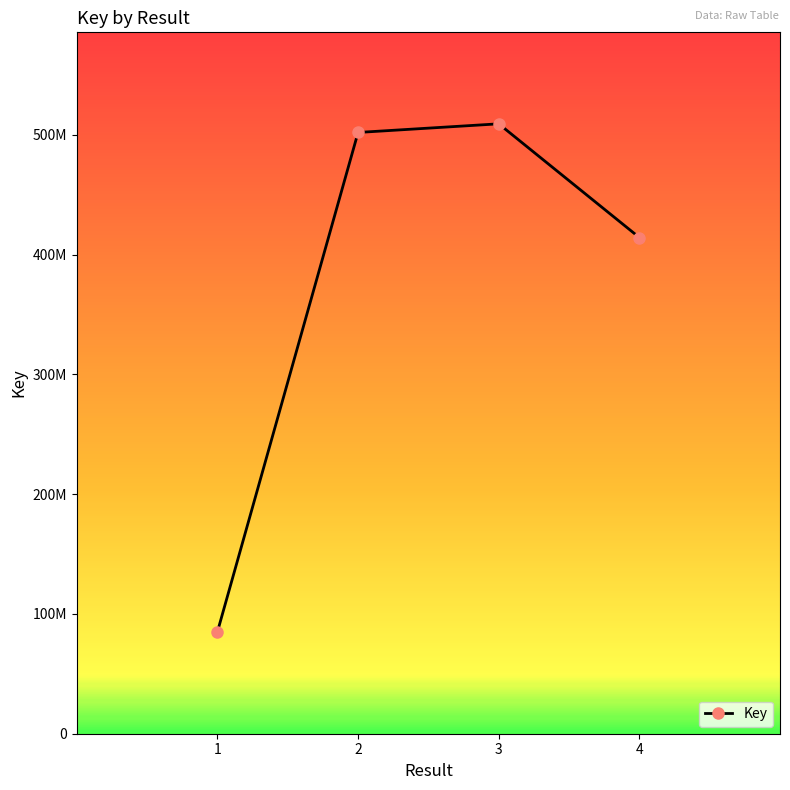

Which category has the highest value across all series?

3